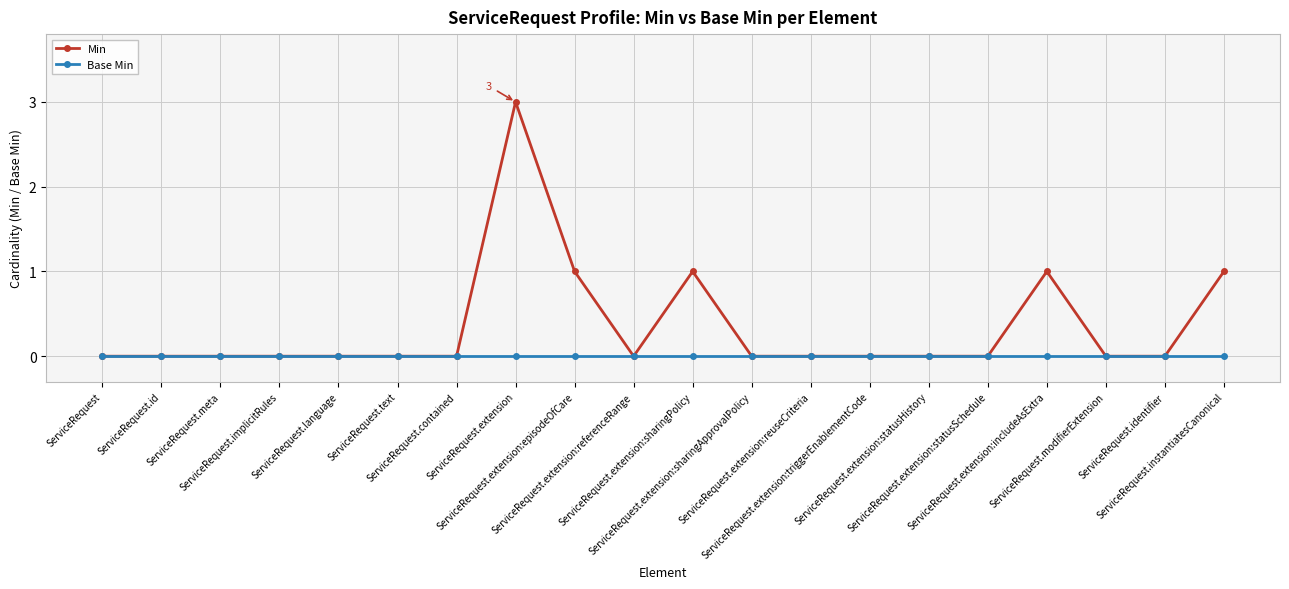

Rank the series by their average value, from lowest to highest.

Base Min, Min